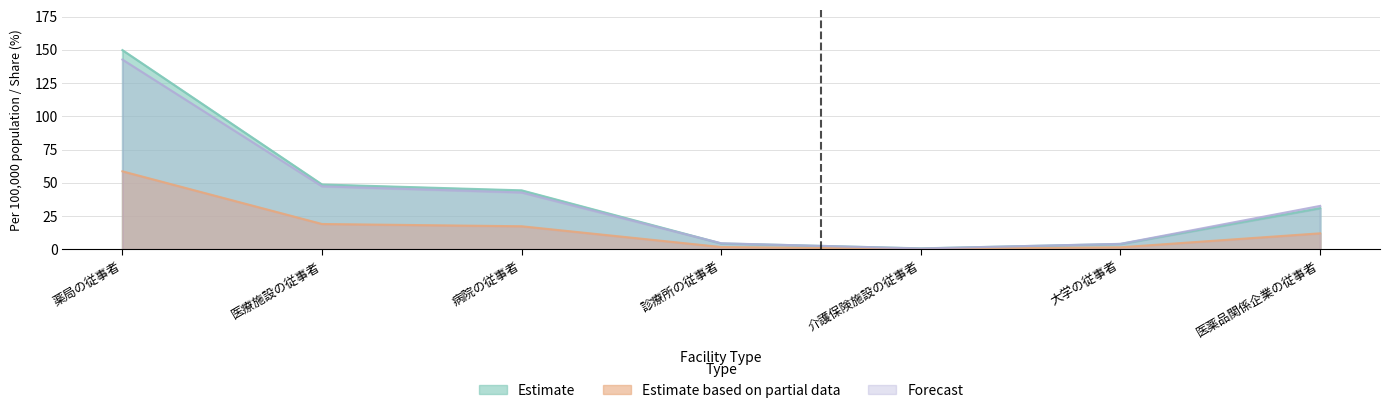

What is the total value across all series at 診療所の従事者?

10.9